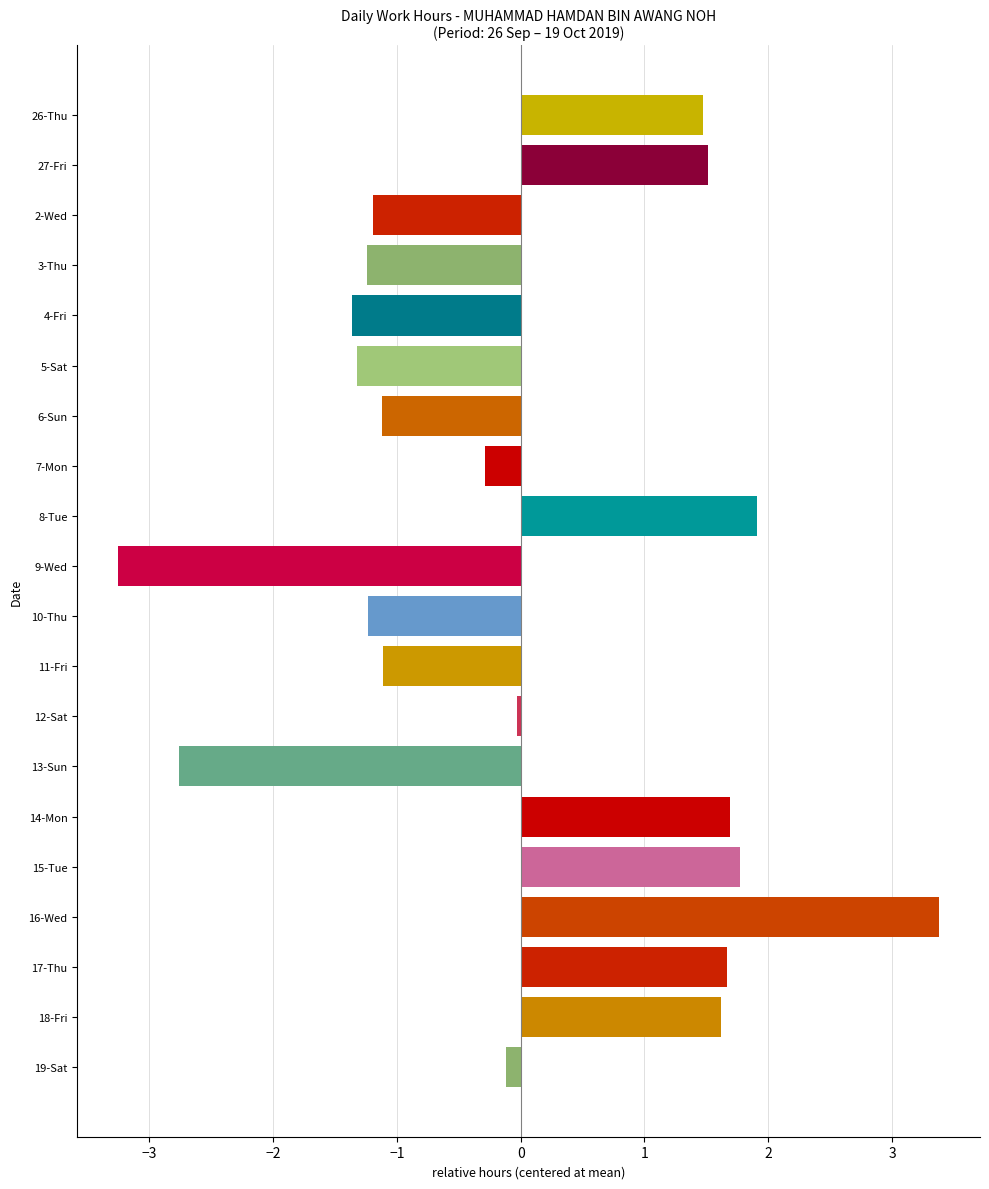

What is the label of the 19th bar from the bottom?

27-Fri